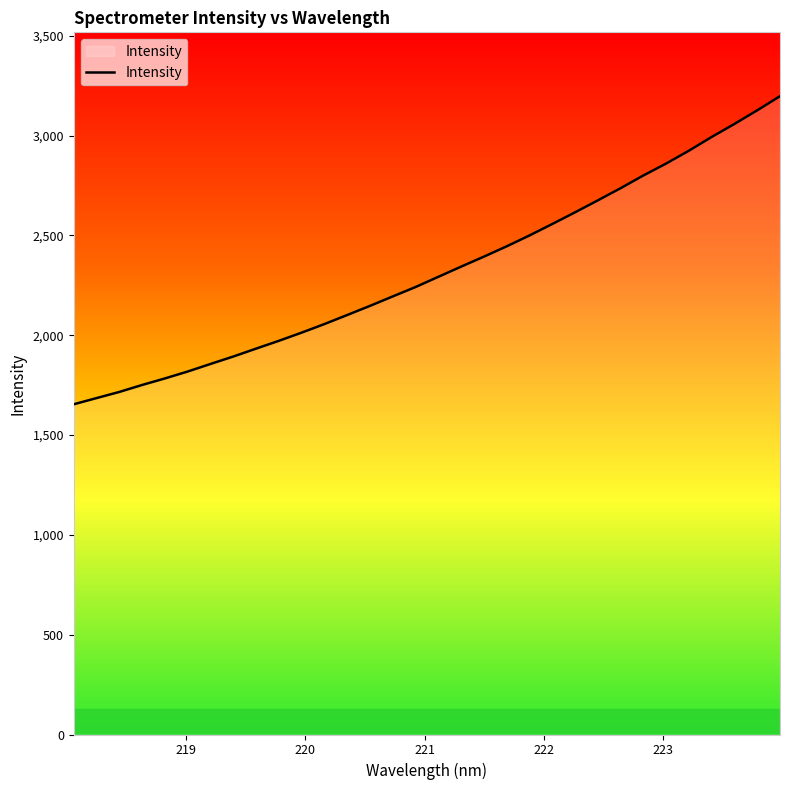

What is the difference between the maximum and minimum values?

1543.1